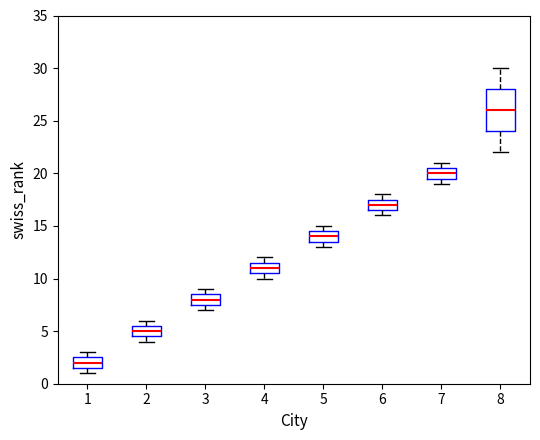

Which box's median line is the lowest?

1